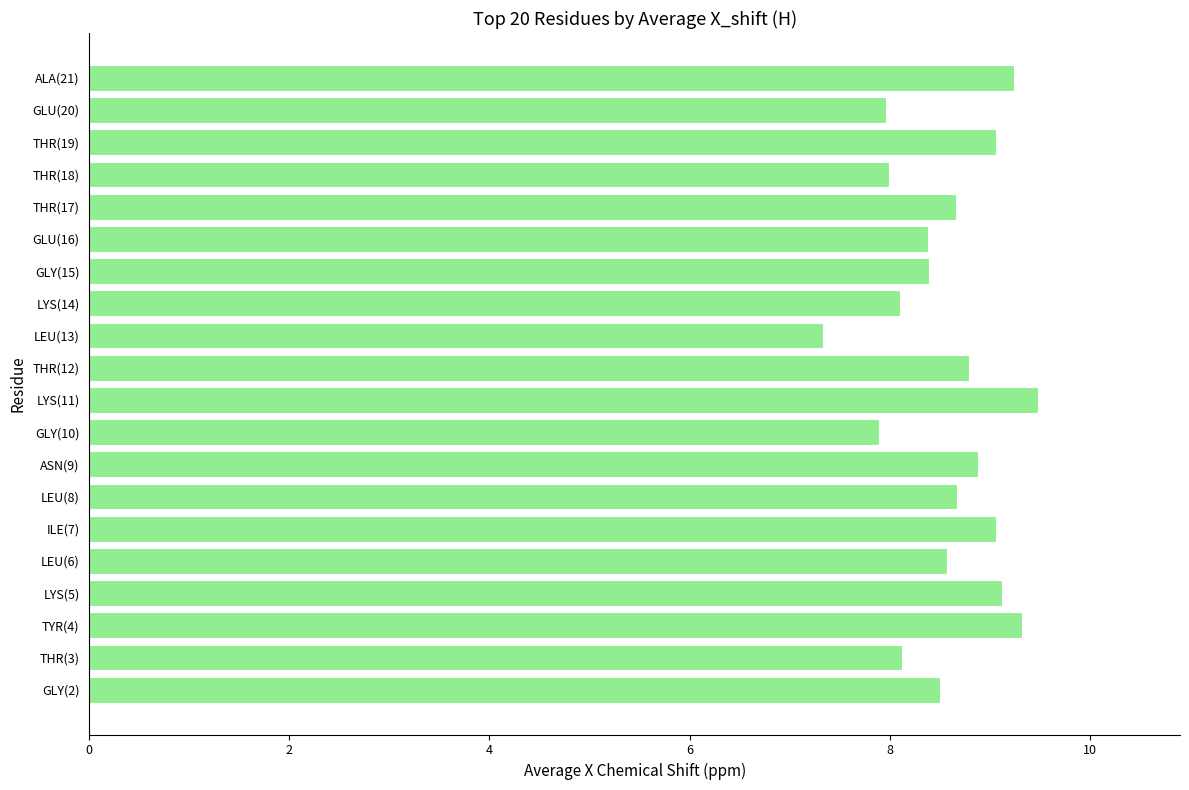

Reading bottom to top, transcribe all the data shown in this chart.

8.5	8.1	9.3	9.1	8.6	9.1	8.7	8.9	7.9	9.5	8.8	7.3	8.1	8.4	8.4	8.7	8.0	9.1	8.0	9.2